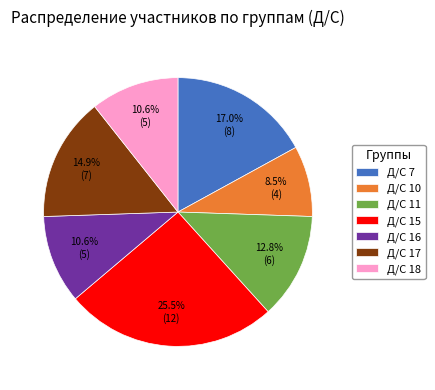

Between Д/С 7 and Д/С 18, which is larger?

Д/С 7